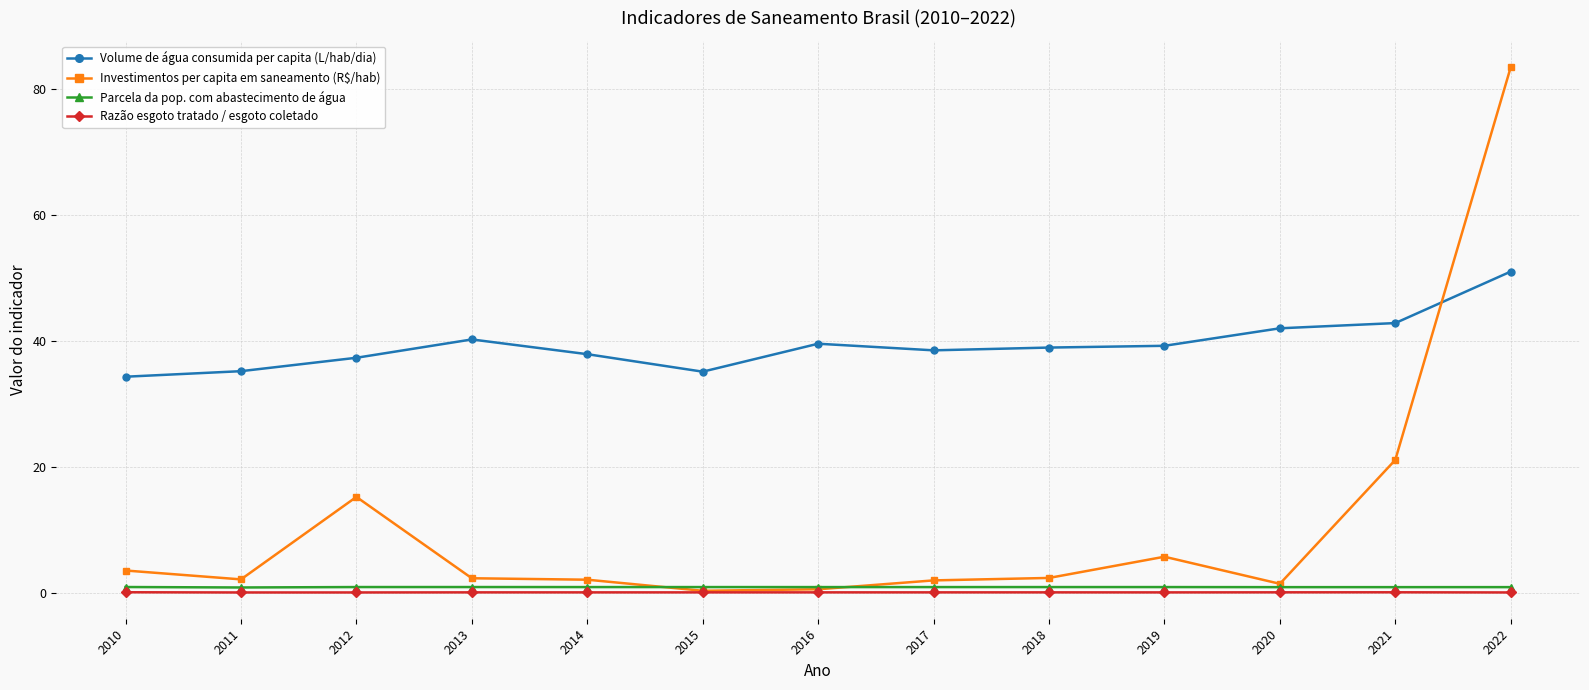

Which series has the largest range (max minus min)?

Investimentos per capita em saneamento (R$/hab)